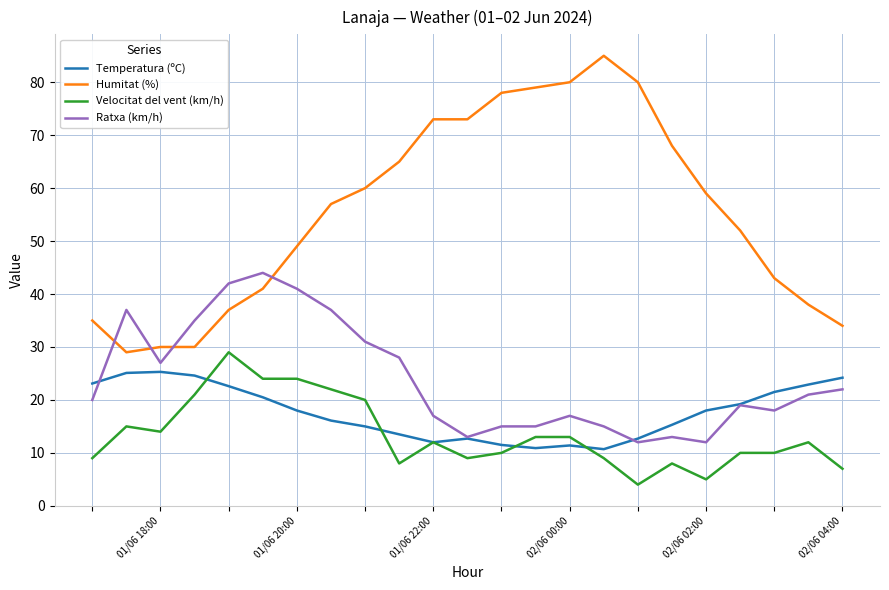

Which series has the largest range (max minus min)?

Humitat (%)